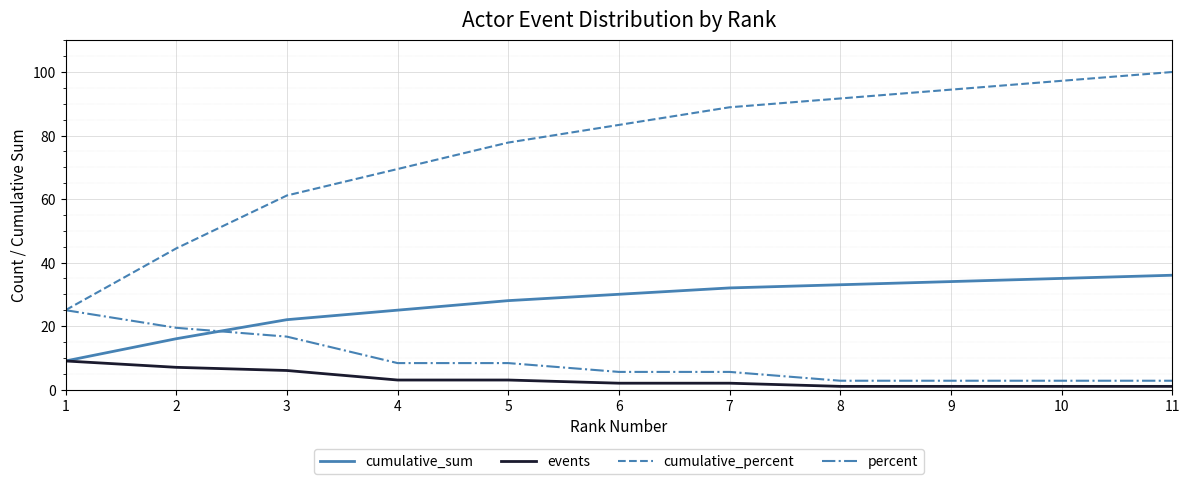

What is the difference between the second highest and second lowest values in the events series?

6.0